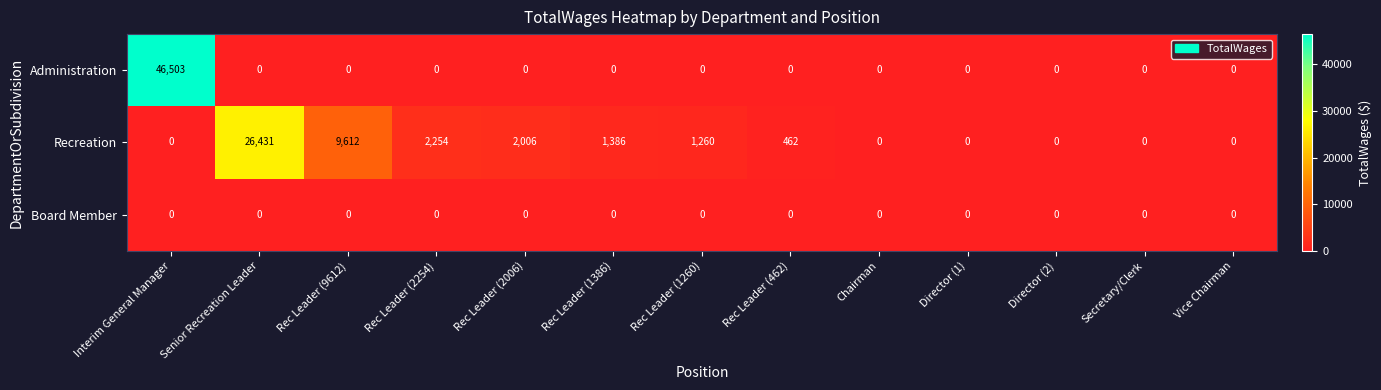

How many data points in Administration are above 0?

1